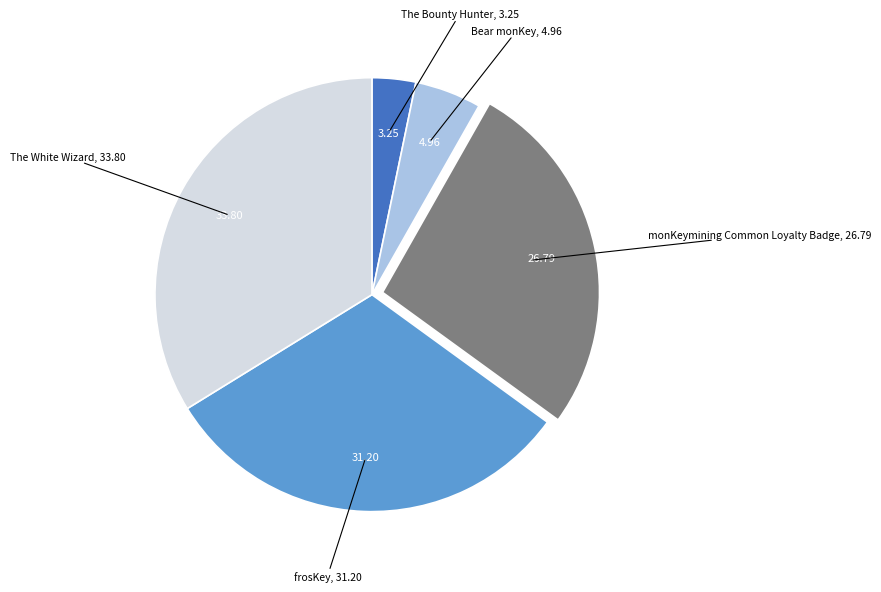

Does any single category account for the majority?

No